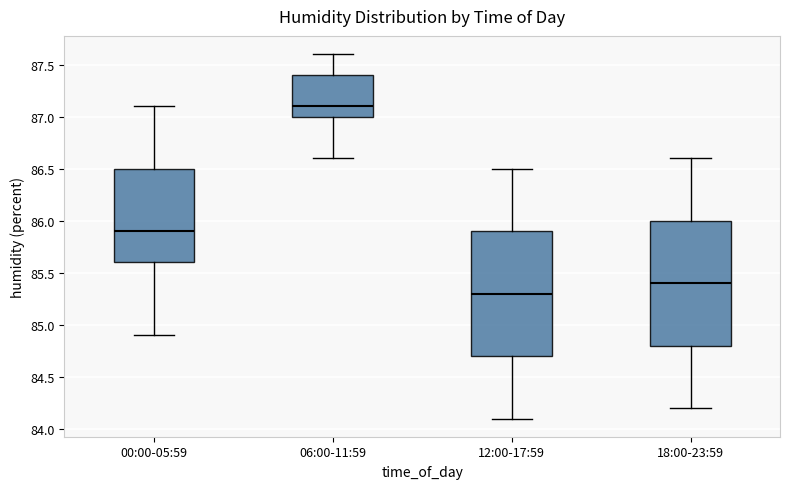

Which box's median line is the lowest?

12:00-17:59